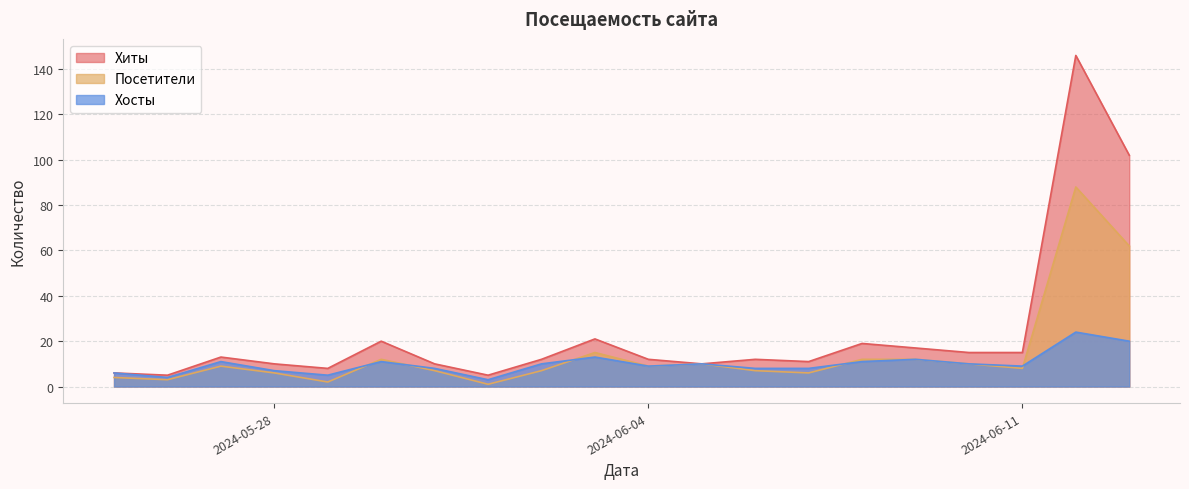

True or false: Посетители and Хиты intersect in this chart.

False